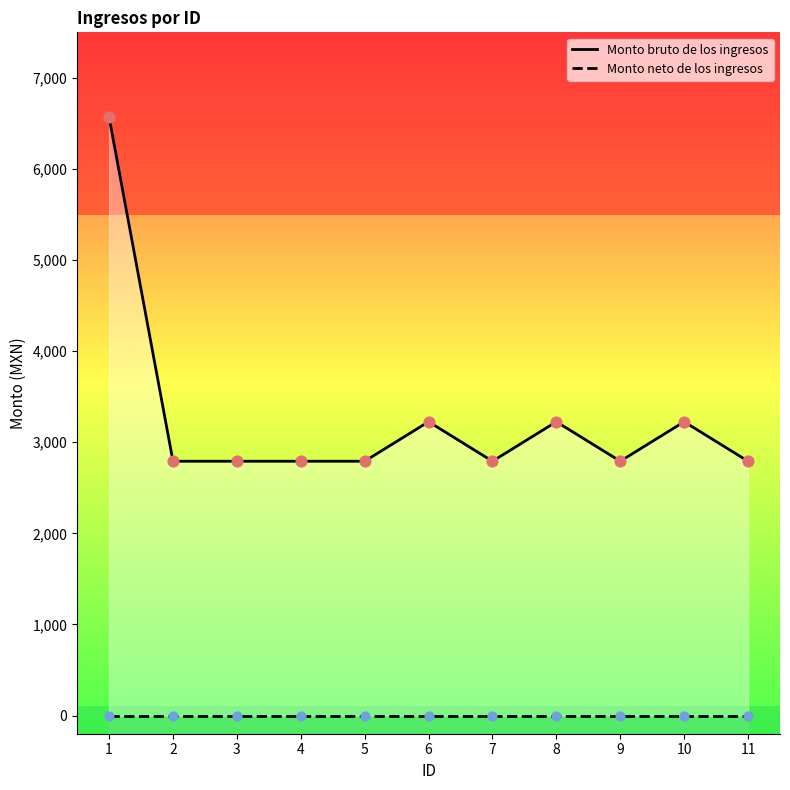

What is the ratio of the value at 2 to the value at 4?

1.0